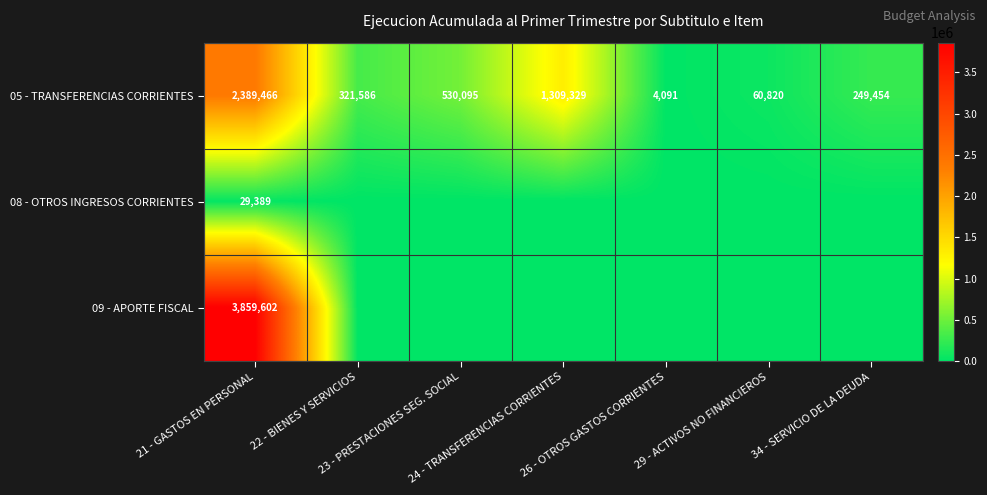

What is the difference between the maximum and second lowest values in the 05 - TRANSFERENCIAS CORRIENTES series?

2328646